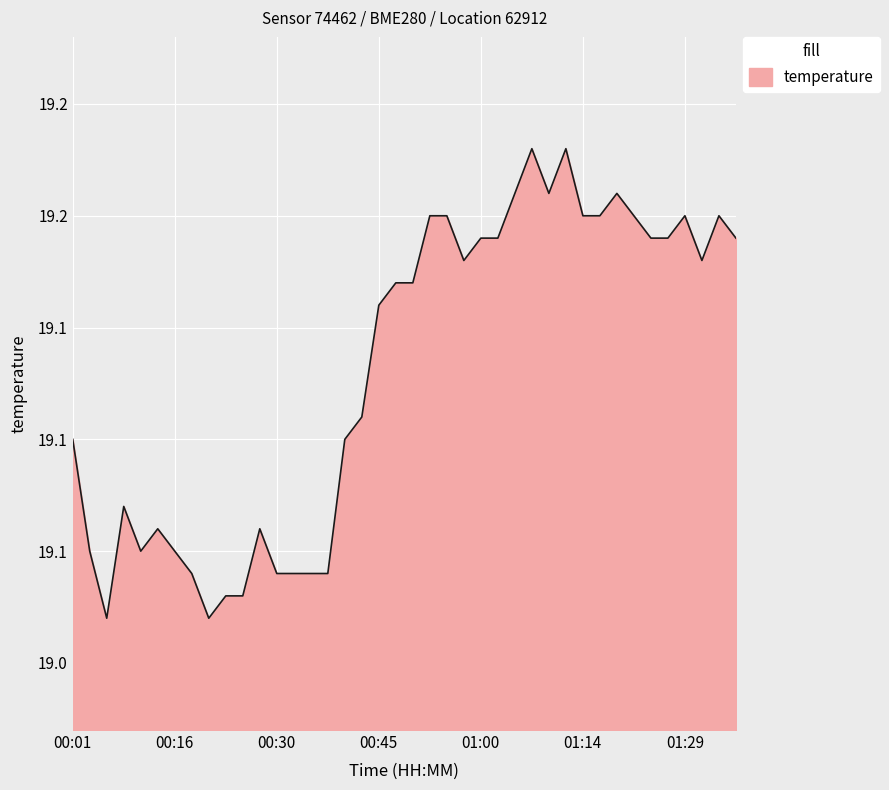

Is this an area chart (filled region under the line)?

Yes